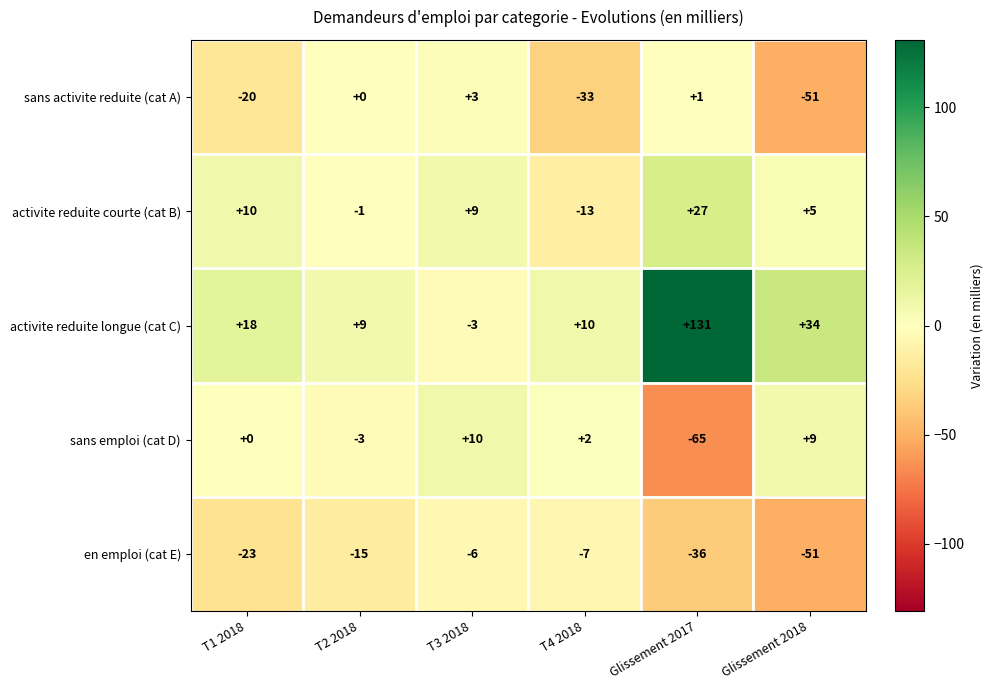

What is the total value across all series at T1 2018?

-15